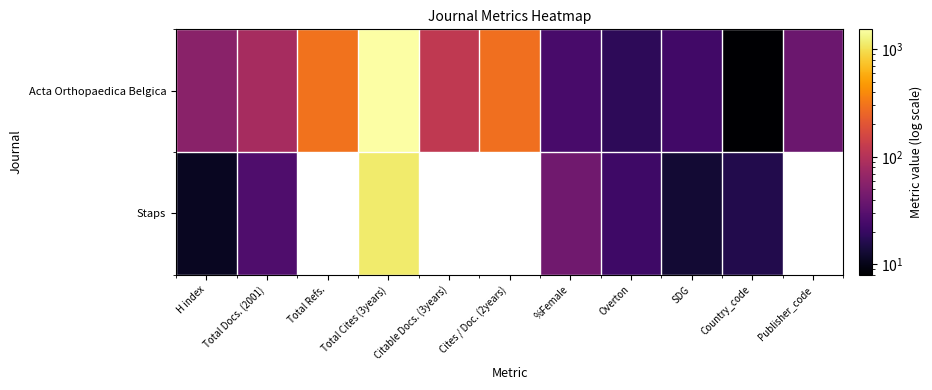

Between H index and Total Docs. (2001), which is larger?

Total Docs. (2001)